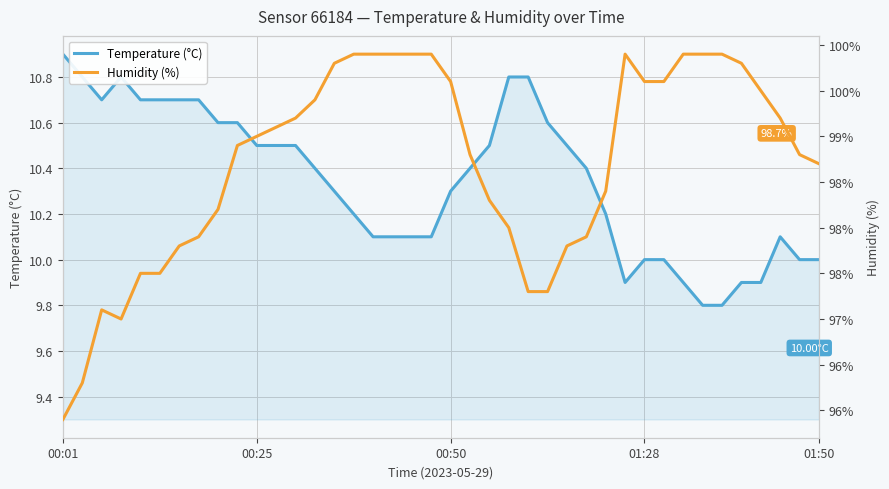

Where does the Humidity (%) series first go above 99?

11